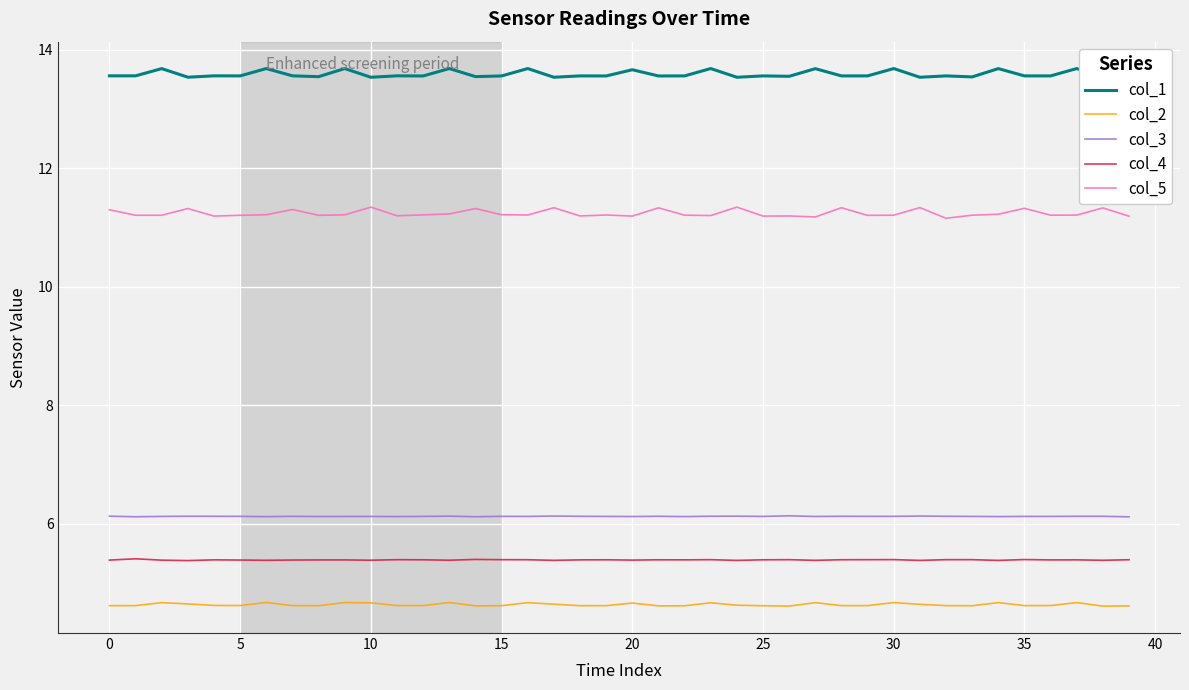

What is the smallest value displayed?

4.6